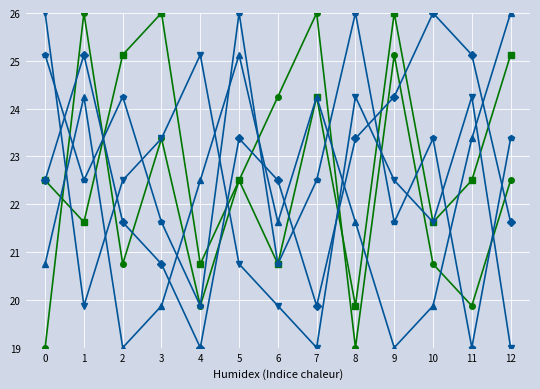

What is the total value across all series at 11?

134.1